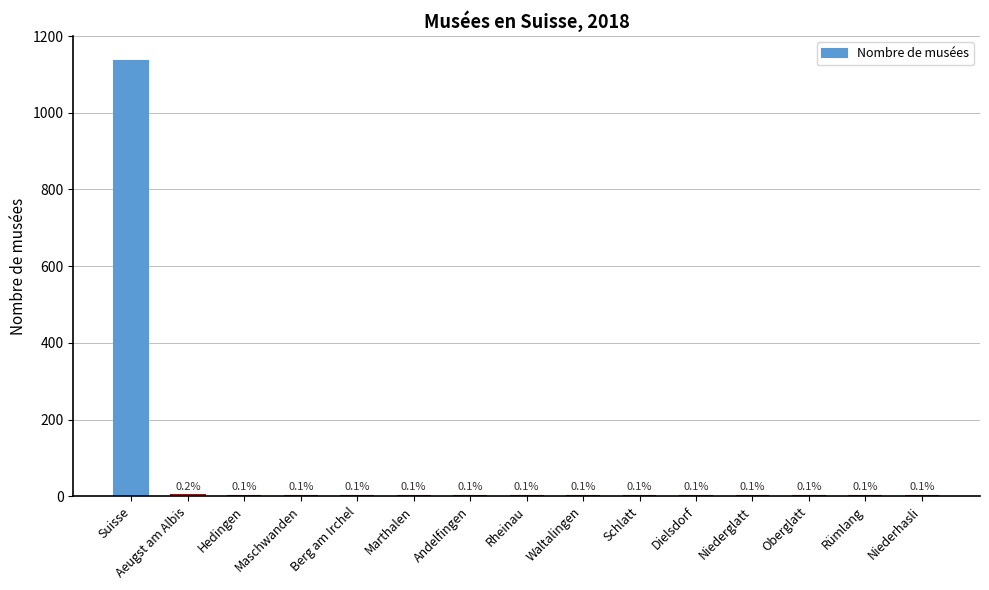

Reading left to right, extract all data points from this chart.

1135	2	1	1	1	1	1	1	1	1	1	1	1	1	1